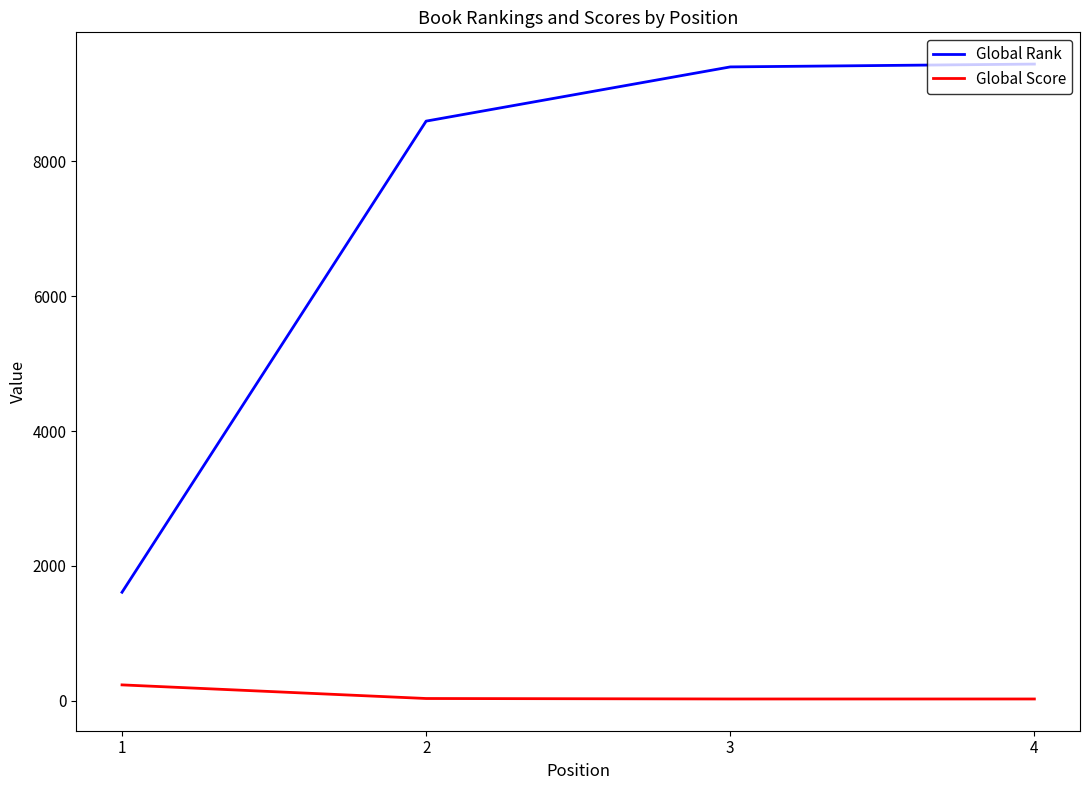

True or false: Global Rank and Global Score cross at least once.

False